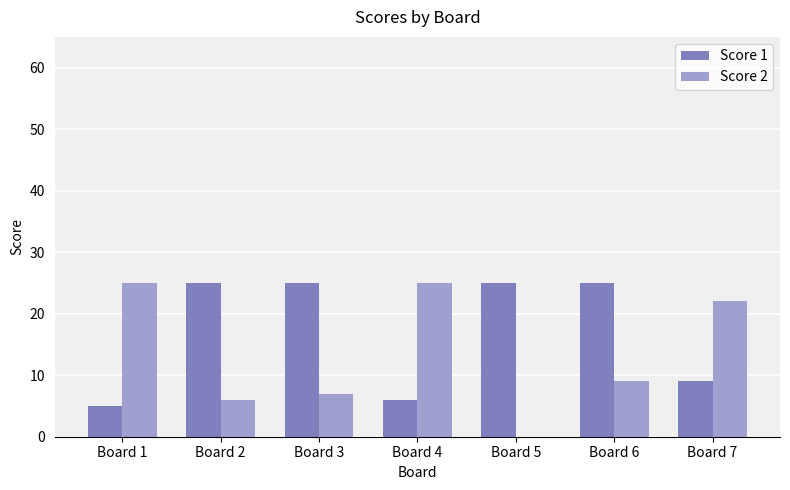

How many distinct data groups are displayed?

2